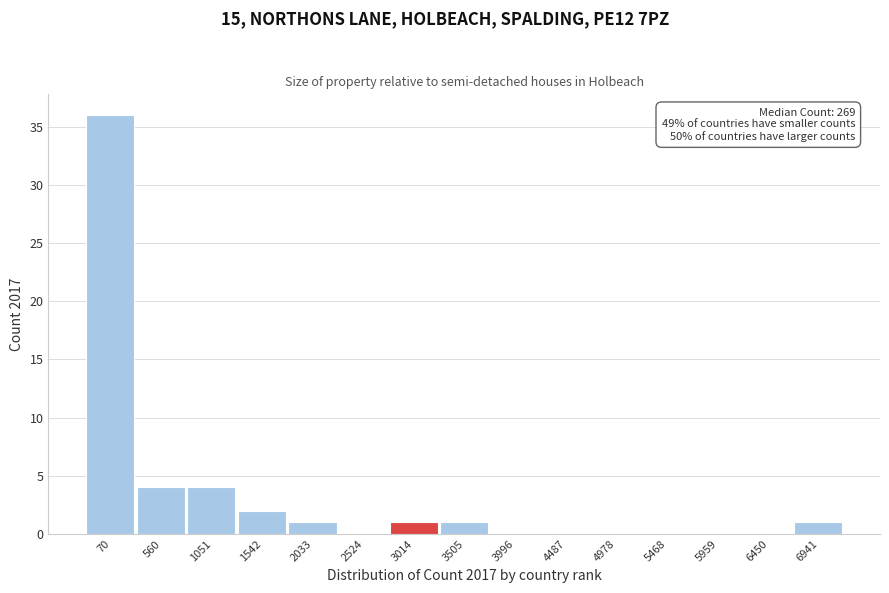

Reading left to right, transcribe all the data shown in this chart.

70=36	560=4	1051=4	1542=2	2033=1	2524=0	3014=1	3505=1	3996=0	4487=0	4978=0	5468=0	5959=0	6450=0	6941=1